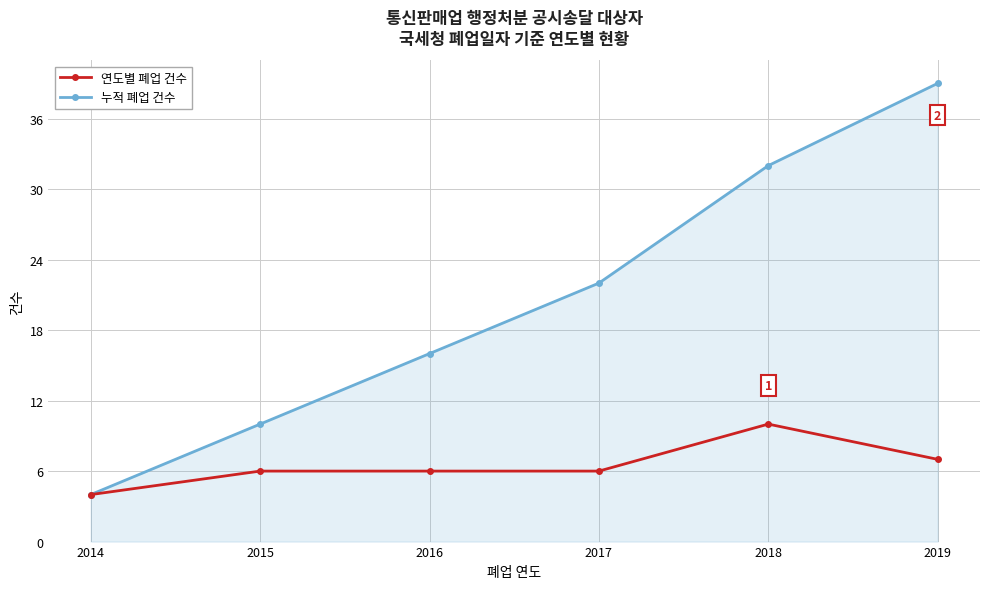

List the series in order of their peak value, lowest first.

연도별 폐업 건수, 누적 폐업 건수